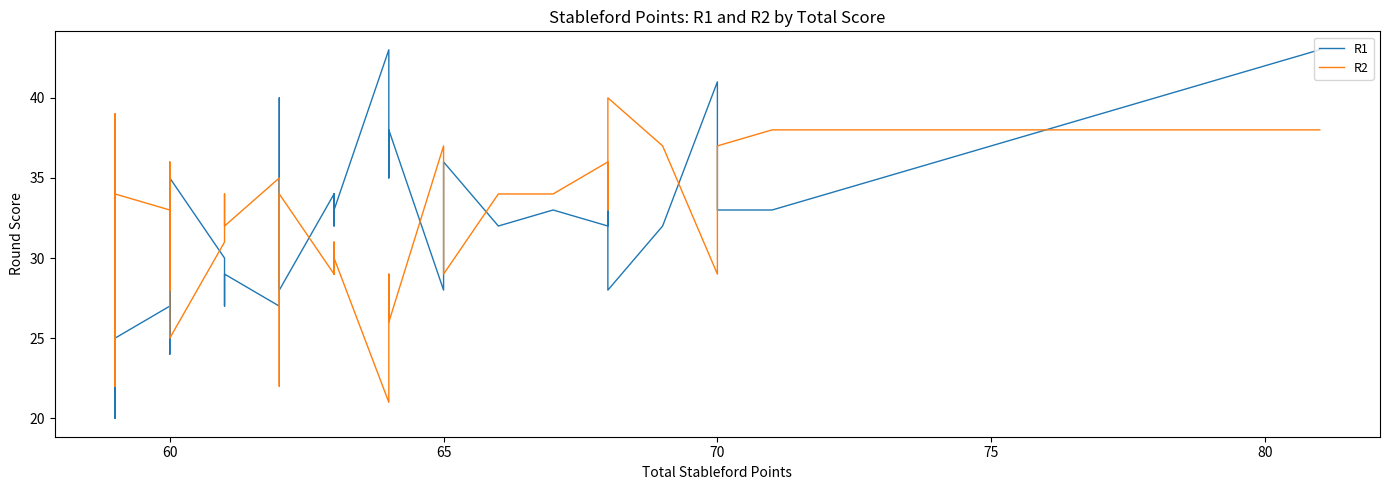

Reading left to right, what are all the values shown in this chart?

R1: 43	33	33	36	41	32	28	35	32	33	32	36	28	28	38	35	43	33	34	32	34	28	35	40	27	29	27	30	35	35	24	32	27	25	37	20	23	33	24	31
R2: 38	38	37	34	29	37	40	33	36	34	34	29	37	37	26	29	21	30	29	31	29	34	27	22	35	32	34	31	25	25	36	28	33	34	22	39	36	26	35	28